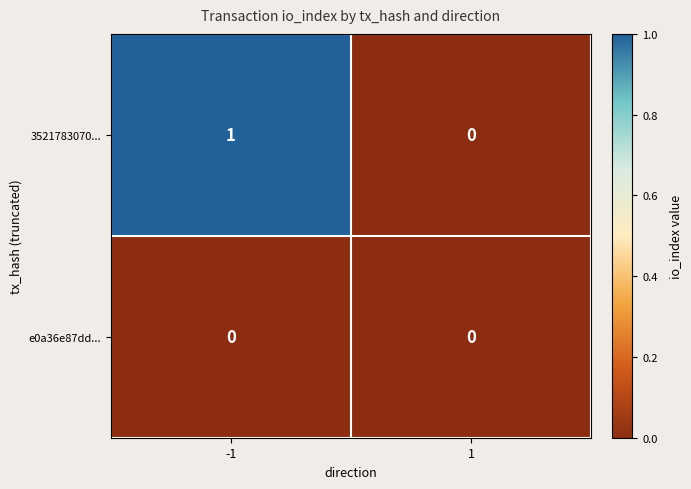

Which series has the largest total across all categories?

3521783070...